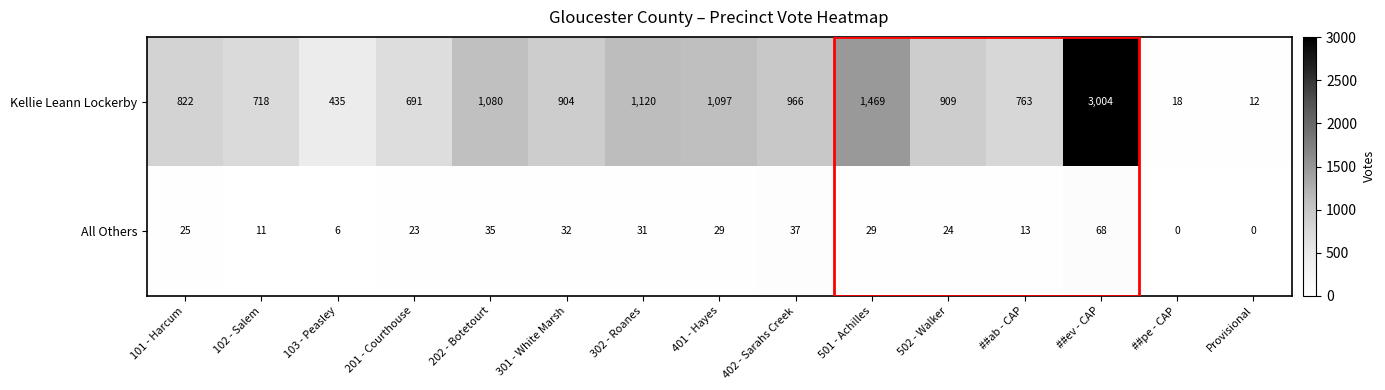

Is the value of All Others at 302 - Roanes greater than the value of Kellie Leann Lockerby at 102 - Salem?

No